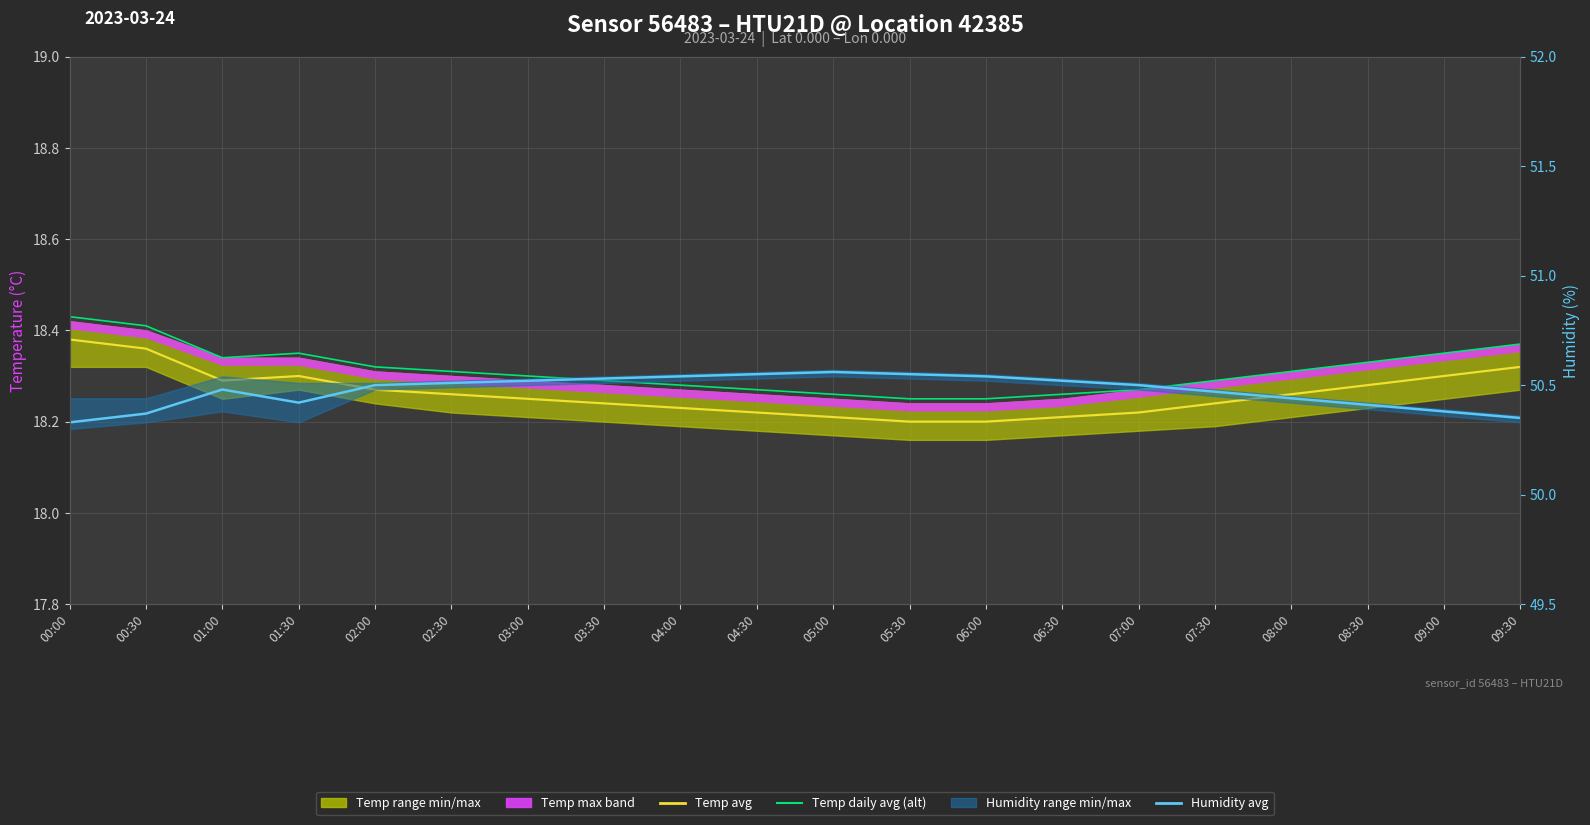

At which category does Temp daily avg (alt) reach its first local peak?

01:30